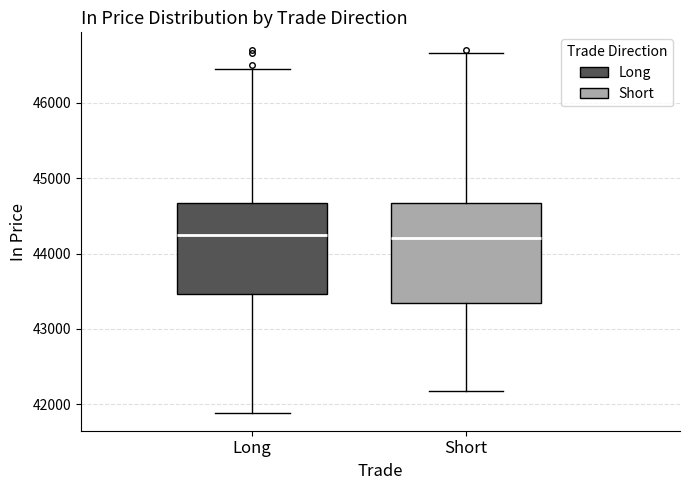

Reading left to right, transcribe this box plot: for each box, give where its median line is, the range the box spans, and where its two whiskers end, as read against the y-axis. The values are not printed on the chart, so give them approximately, as read against the axis.

Long: median 44200, box 43500 to 44700, whiskers 41900 to 46400
Short: median 44200, box 43300 to 44700, whiskers 42200 to 46700